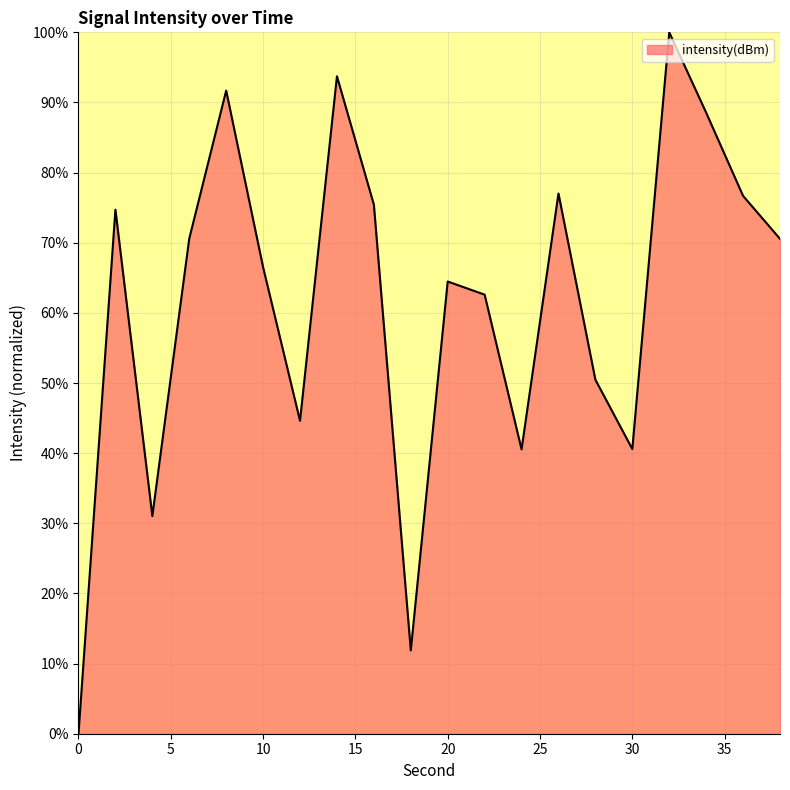

What is the greatest value displayed?

100.0